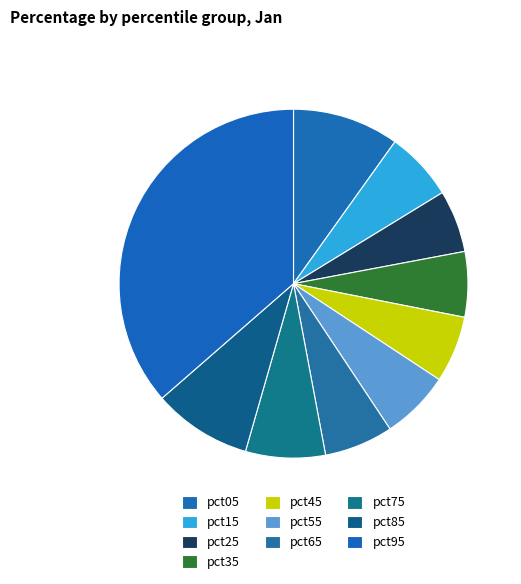

What is the change in value from pct15 to pct95?

+0.2